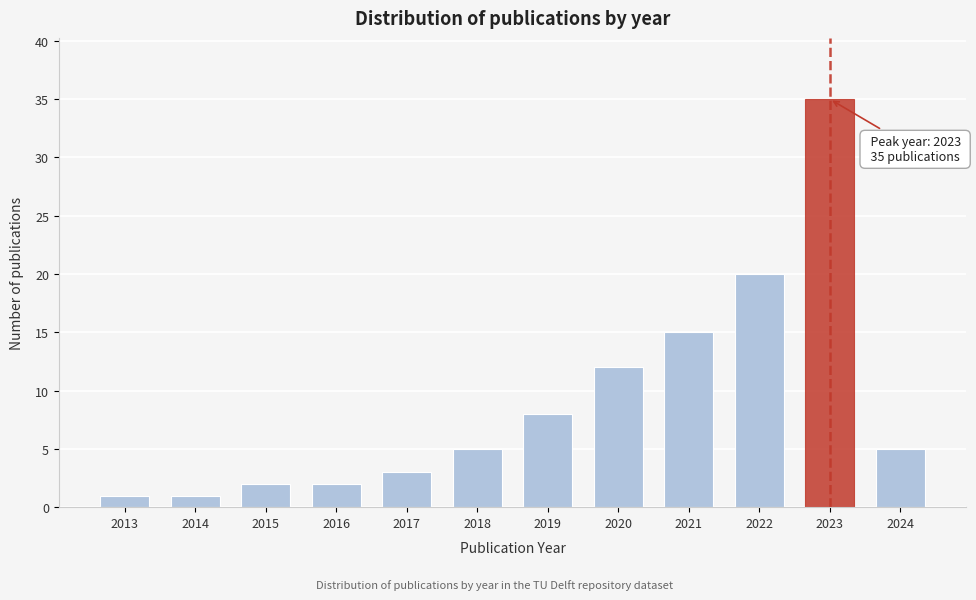

Reading right to left, list all the values displayed in this chart.

2024=5	2023=35	2022=20	2021=15	2020=12	2019=8	2018=5	2017=3	2016=2	2015=2	2014=1	2013=1